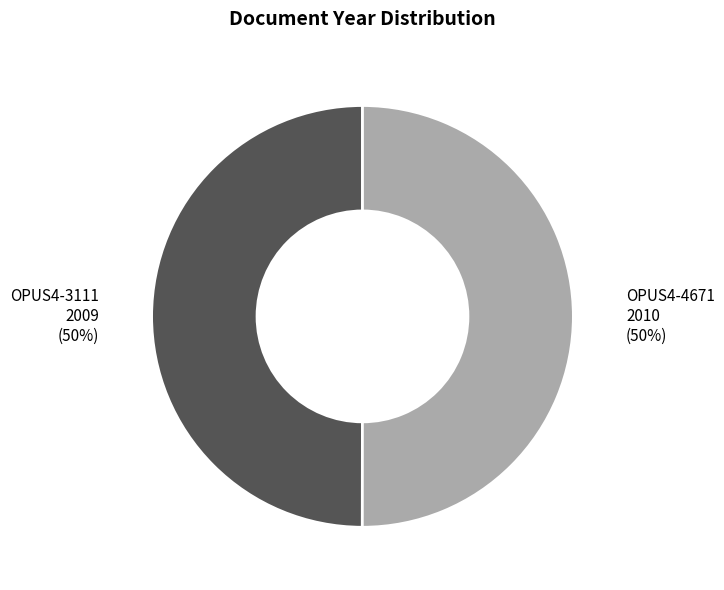

Is it true that OPUS4-4671 is 50% of the pie?

True